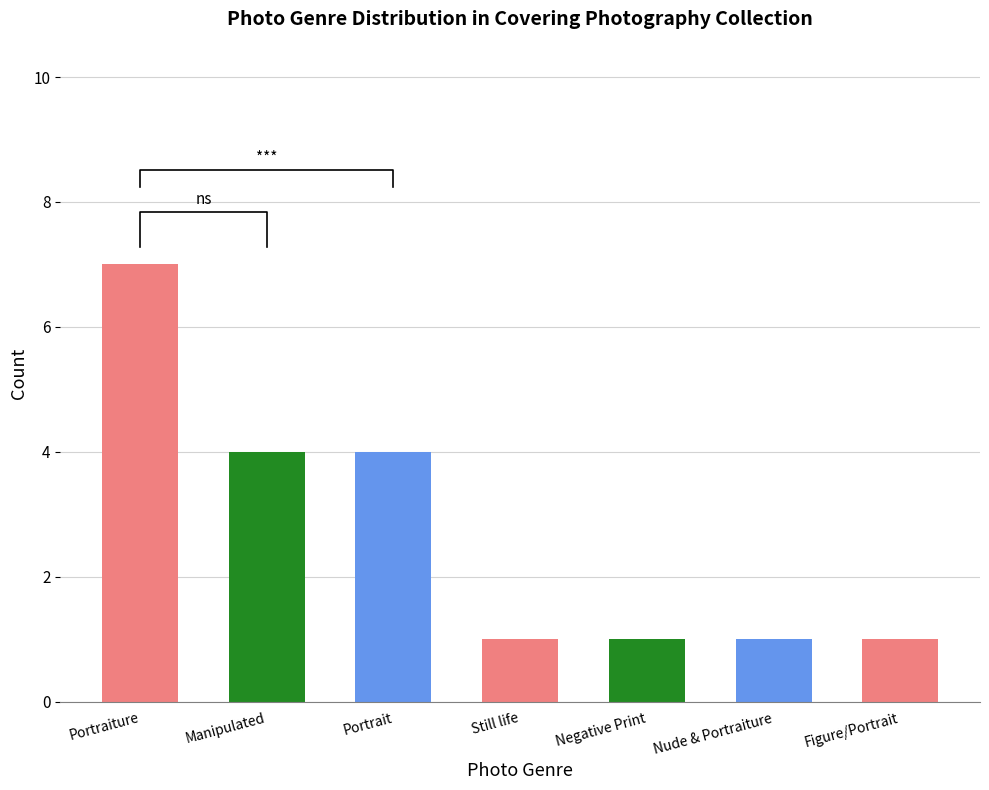

How many distinct data groups are displayed?

1